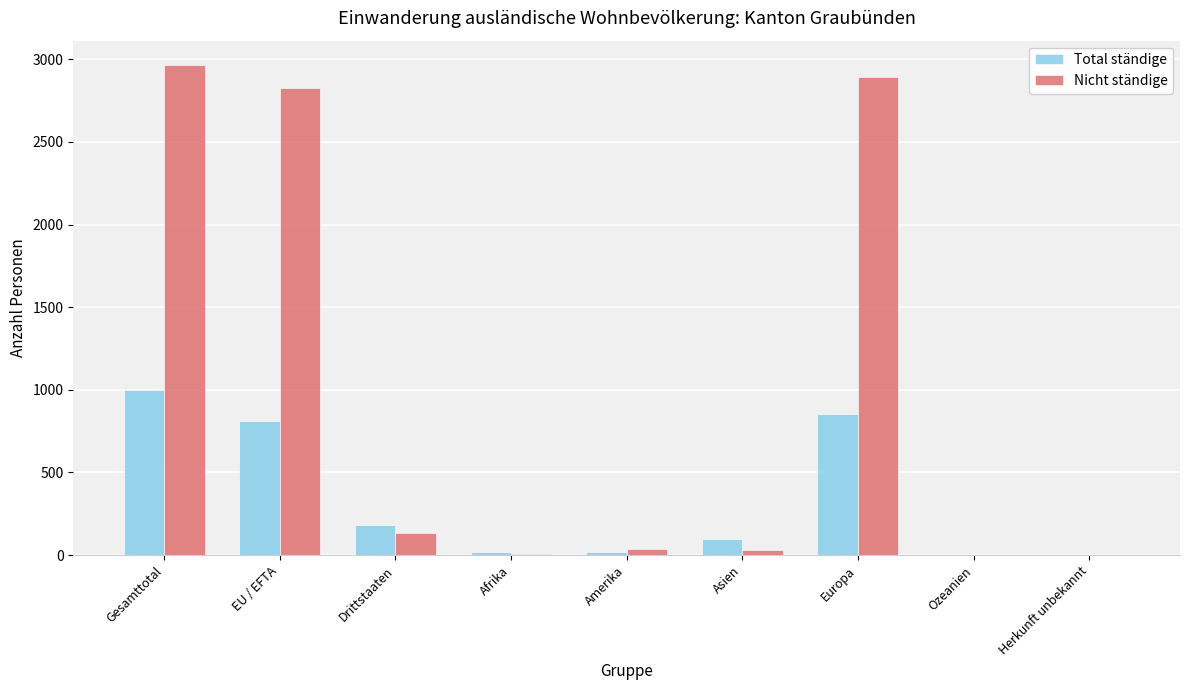

What value does the Nicht ständige series have at Europa?

2891